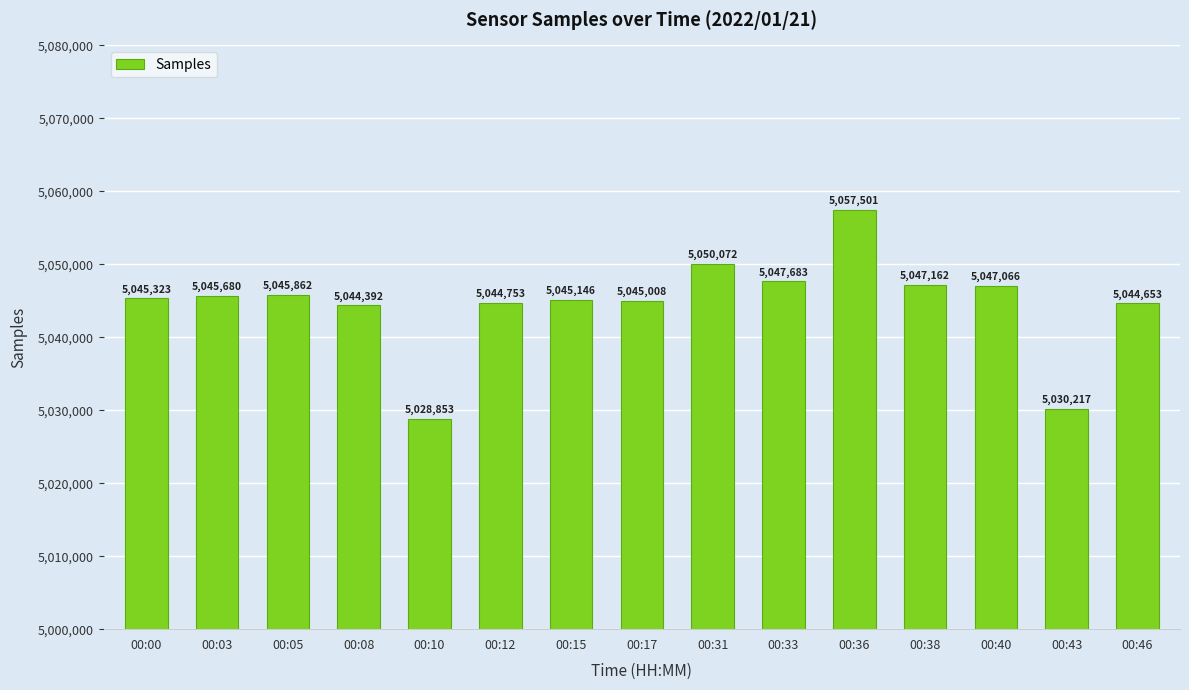

Reading left to right, list all the values displayed in this chart.

00:00=5045323	00:03=5045680	00:05=5045862	00:08=5044392	00:10=5028853	00:12=5044753	00:15=5045146	00:17=5045008	00:31=5050072	00:33=5047683	00:36=5057501	00:38=5047162	00:40=5047066	00:43=5030217	00:46=5044653